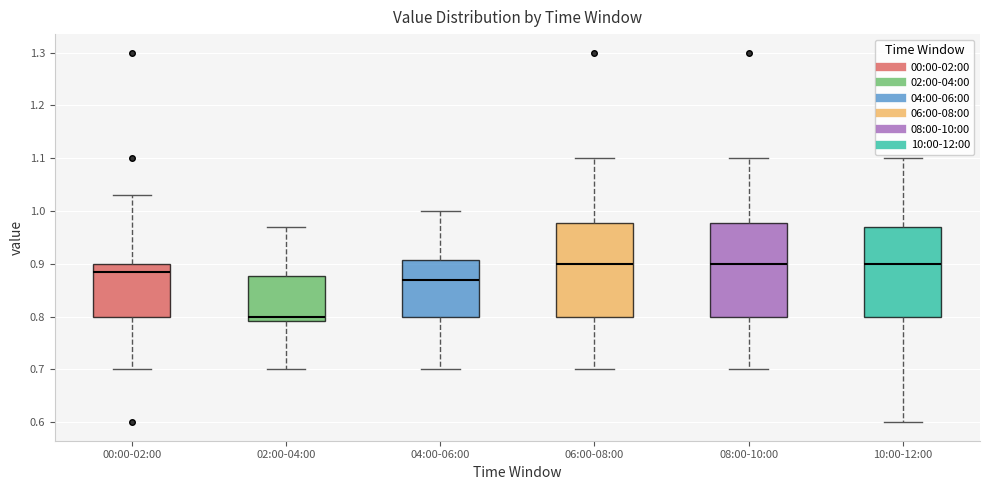

Reading left to right, transcribe this box plot: for each box, give where its median line is, the range the box spans, and where its two whiskers end, as read against the y-axis. The values are not printed on the chart, so give them approximately, as read against the axis.

00:00-02:00: median 0.89, box 0.80 to 0.90, whiskers 0.70 to 1.03
02:00-04:00: median 0.80, box 0.79 to 0.88, whiskers 0.70 to 0.97
04:00-06:00: median 0.87, box 0.80 to 0.91, whiskers 0.70 to 1.00
06:00-08:00: median 0.90, box 0.80 to 0.98, whiskers 0.70 to 1.10
08:00-10:00: median 0.90, box 0.80 to 0.98, whiskers 0.70 to 1.10
10:00-12:00: median 0.90, box 0.80 to 0.97, whiskers 0.60 to 1.10